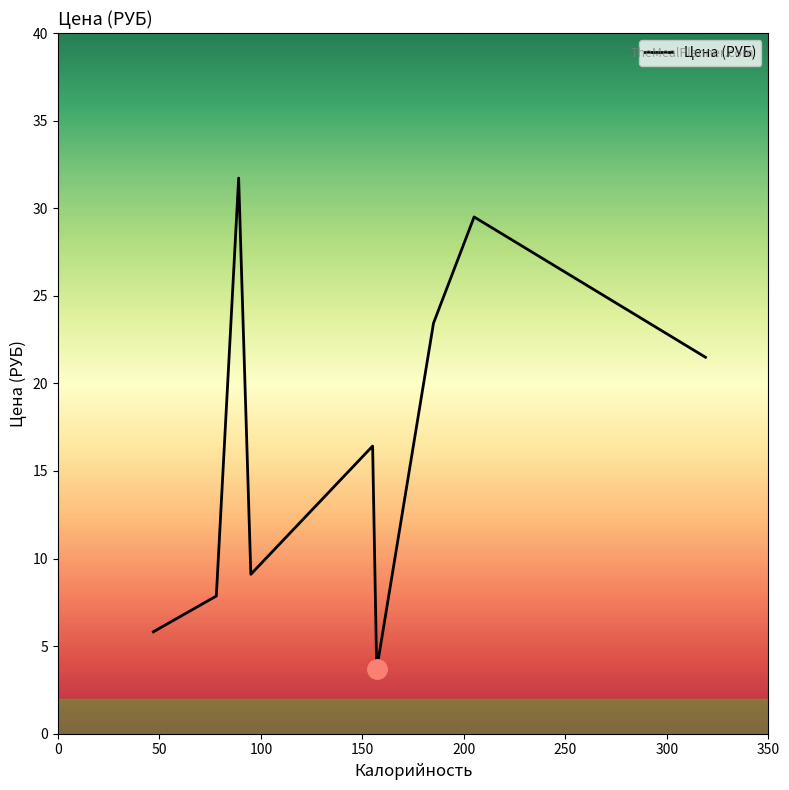

What is the minimum value shown in the chart?

3.7